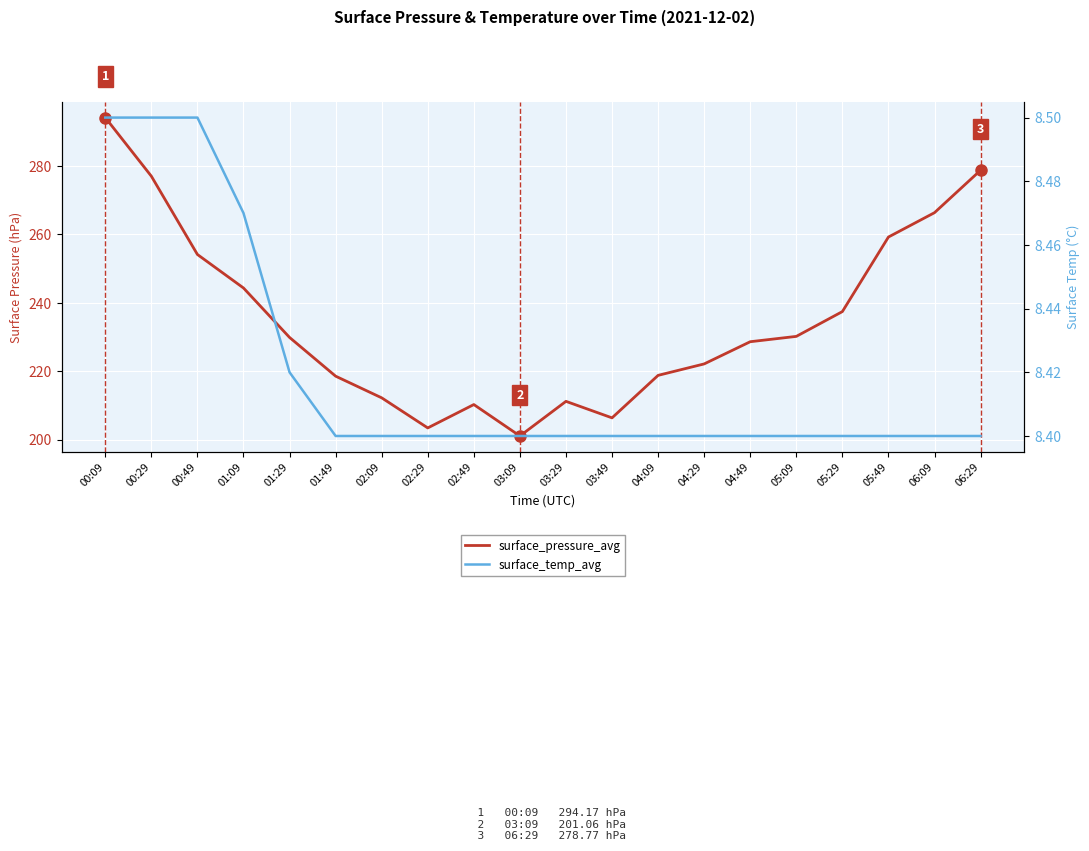

How many lines are shown in the chart?

2